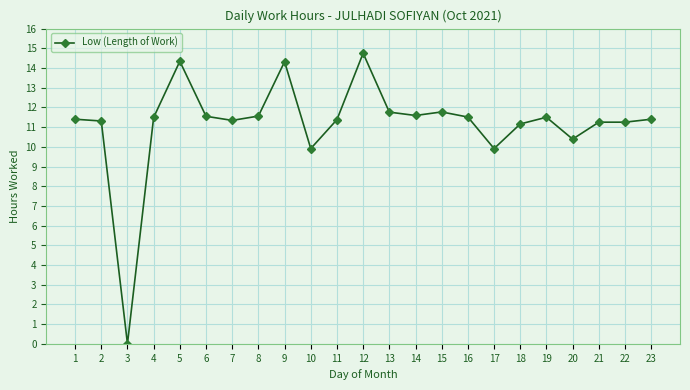

The value at 4 is 15.7. True or false?

False